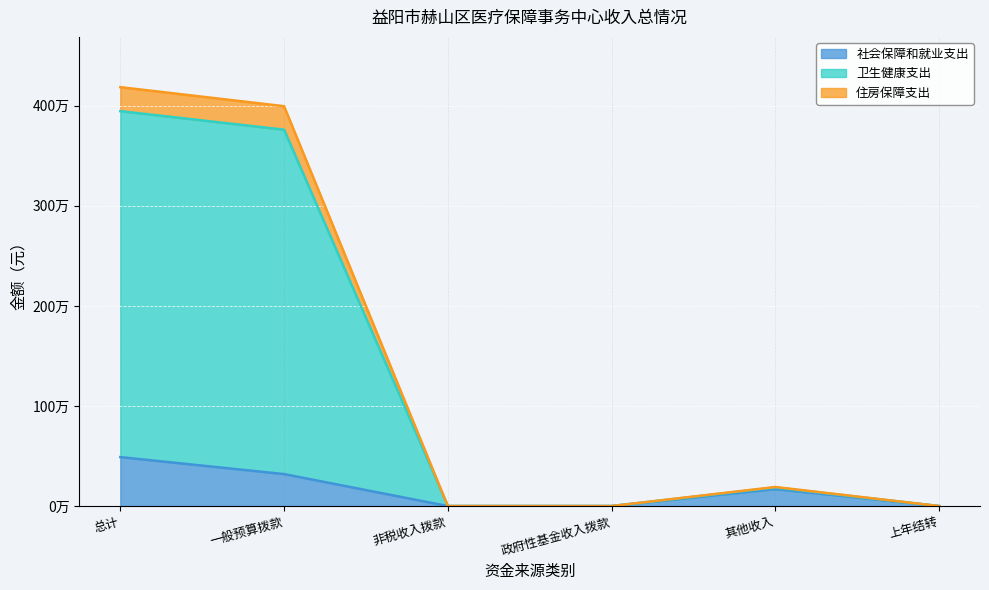

The 社会保障和就业支出 series shows 0.0 at 政府性基金收入拨款. True or false?

True